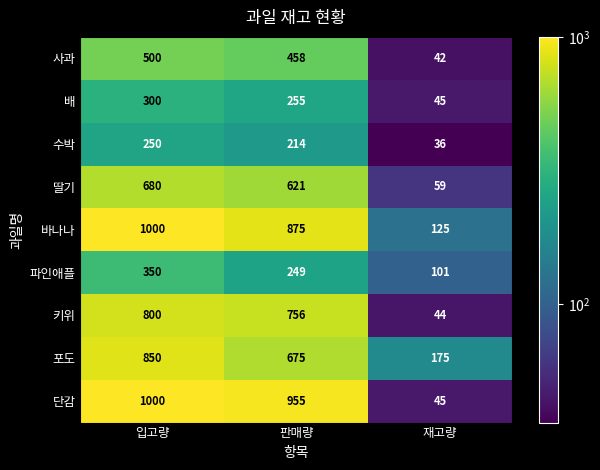

Which series has the largest range (max minus min)?

단감